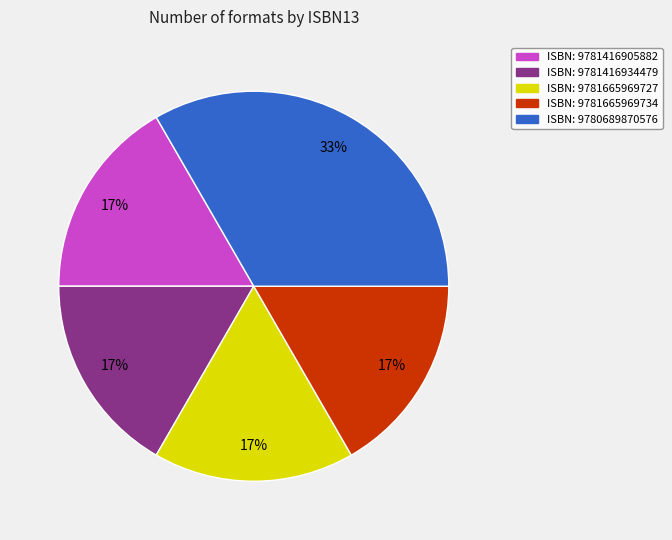

What is the largest slice in the pie chart?

ISBN: 9780689870576